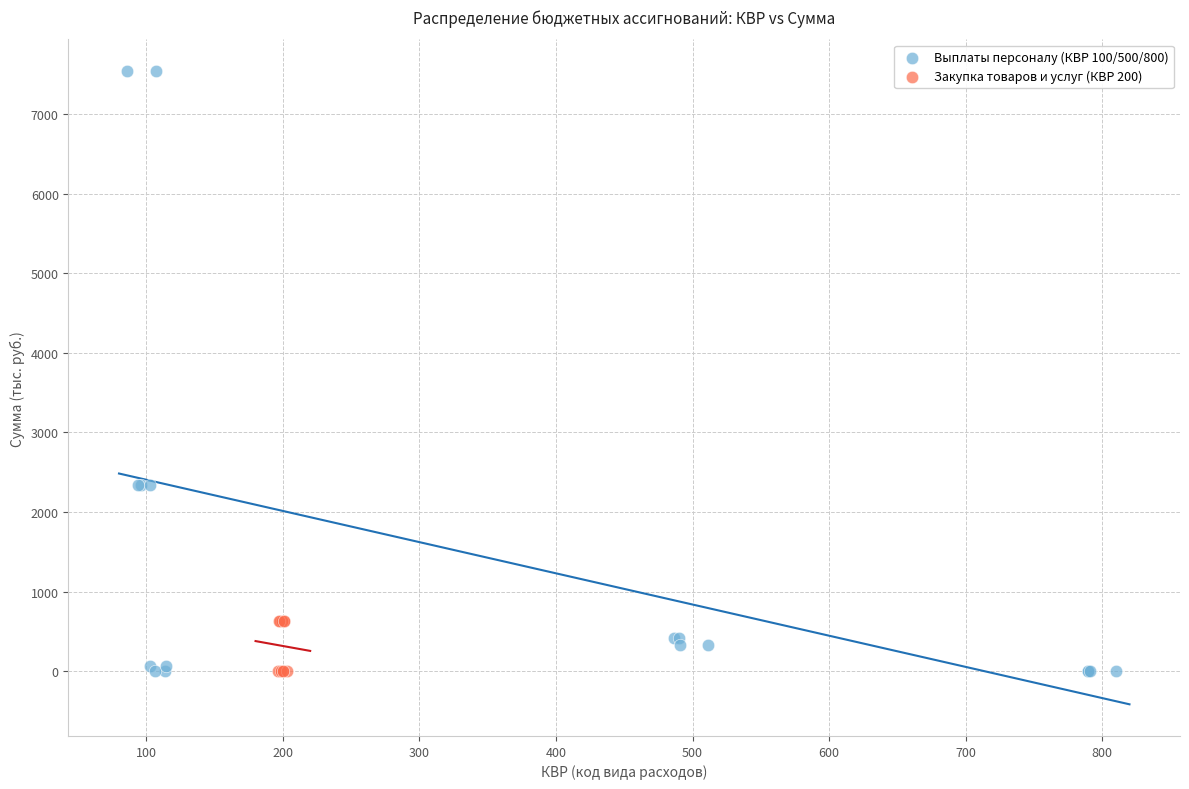

Which series has the largest Y range (max minus min)?

Выплаты персоналу (КВР 100/500/800)